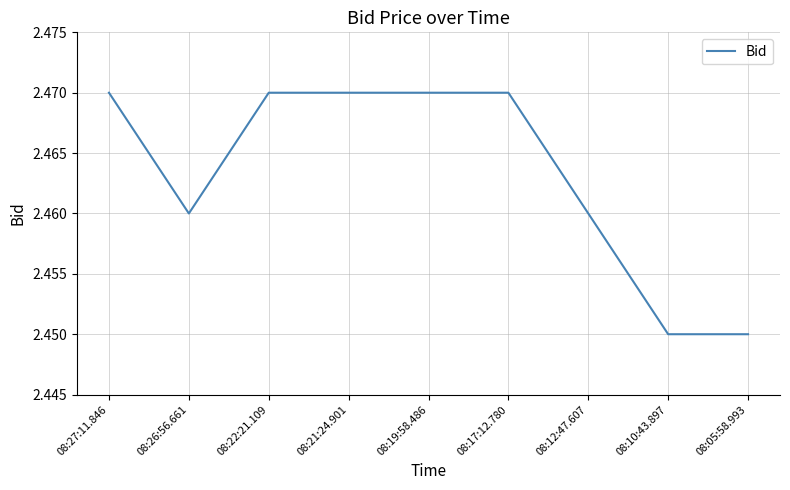

The value at 08:12:47.607 is 1.2. True or false?

False